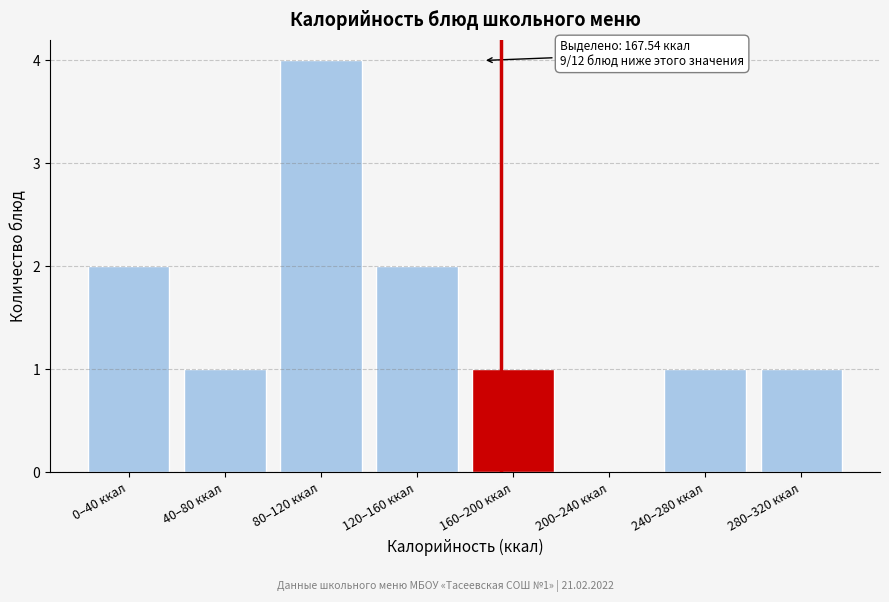

Reading right to left, transcribe all the data shown in this chart.

280–320 ккал=1	240–280 ккал=1	200–240 ккал=0	160–200 ккал=1	120–160 ккал=2	80–120 ккал=4	40–80 ккал=1	0–40 ккал=2